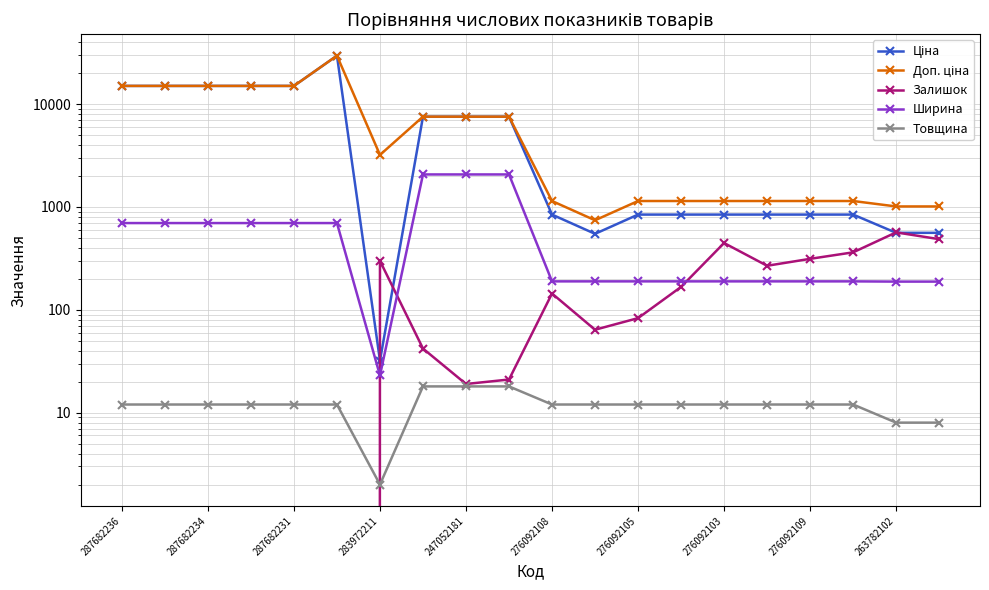

True or false: Ширина and Доп. ціна intersect in this chart.

False